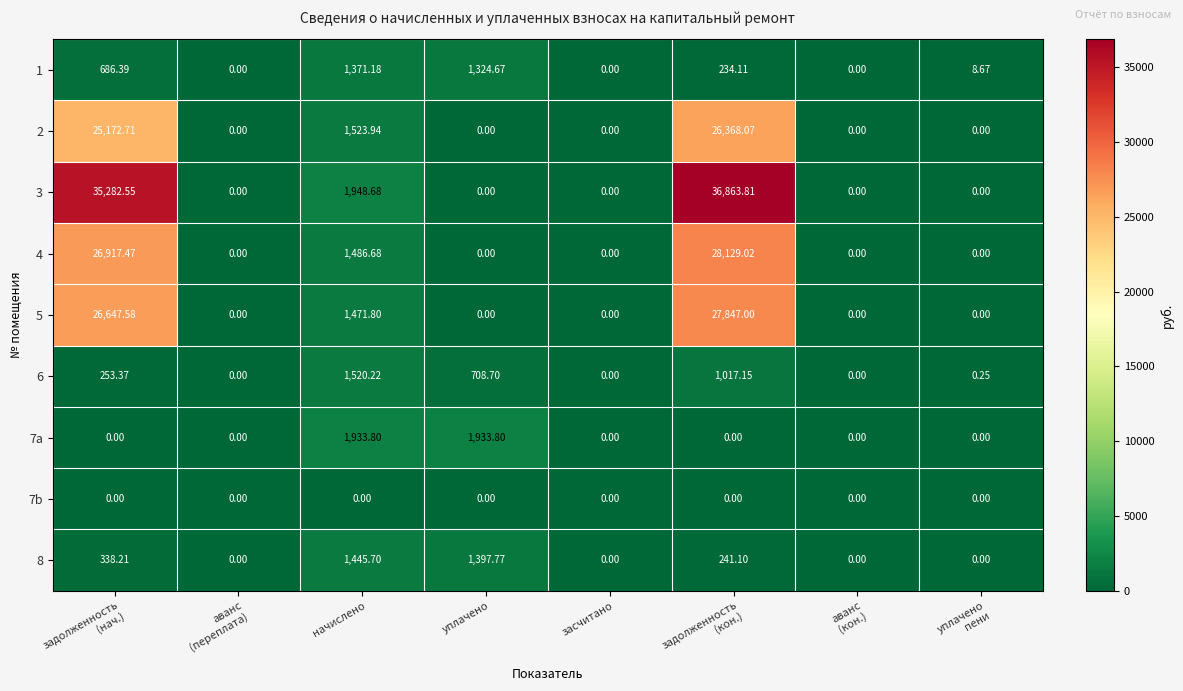

Is the value of 6 at начислено greater than the value of 8 at начислено?

Yes